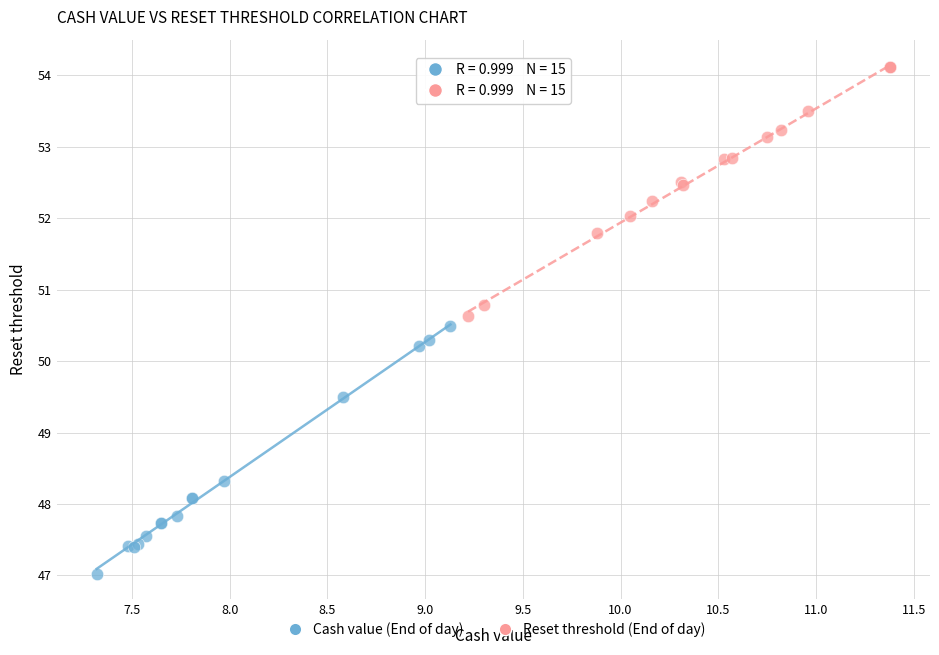

Which series reaches the maximum Y coordinate?

Reset threshold (End of day)